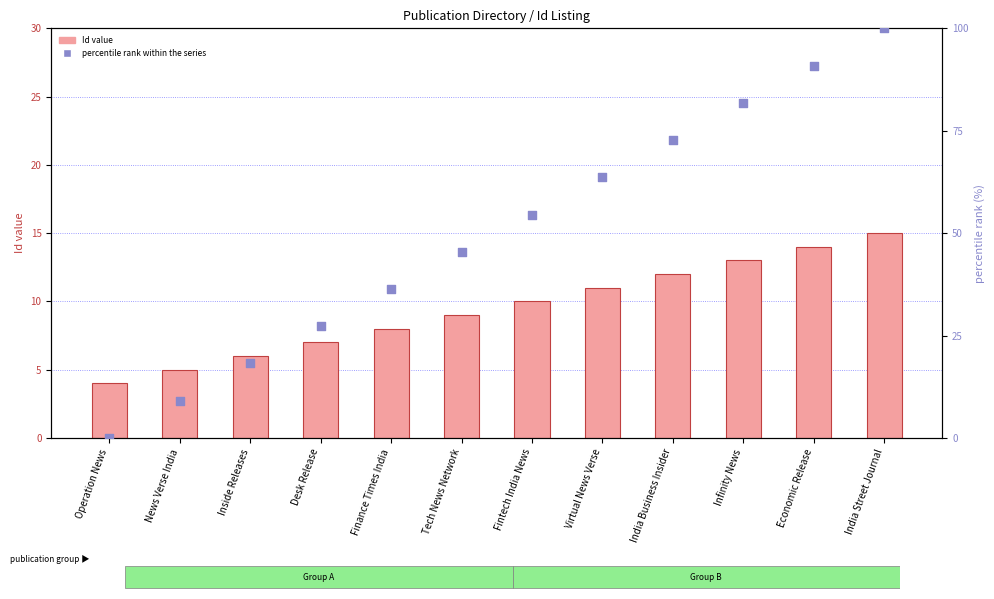

At how many categories does at least one series exceed 73?

3